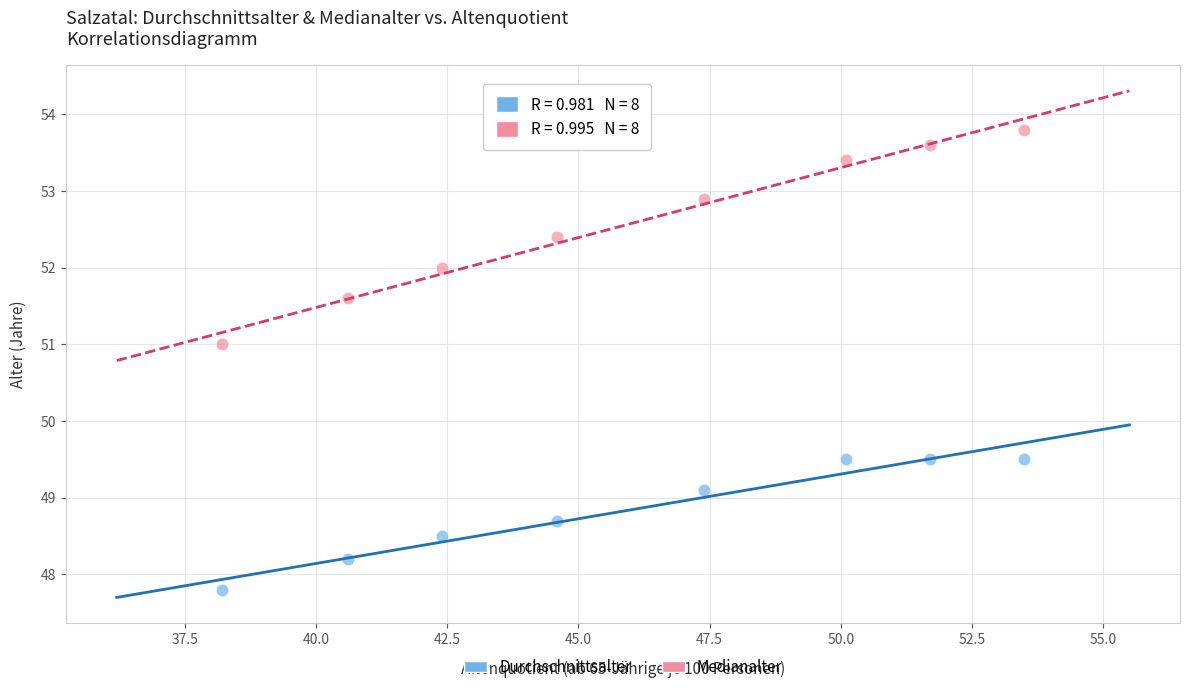

Which series has the largest Y range (max minus min)?

Medianalter